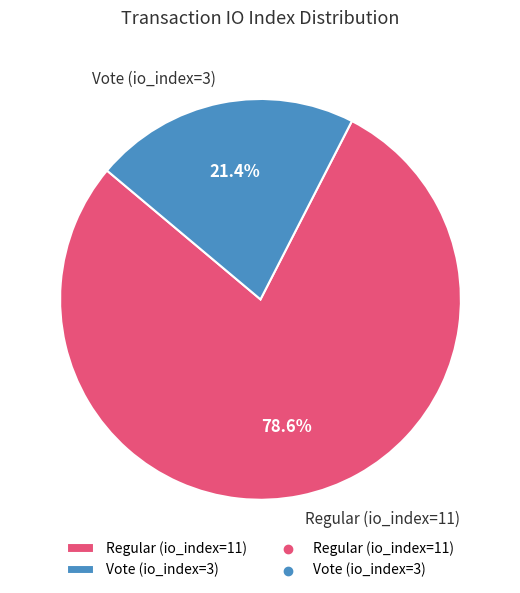

Which category has the biggest portion of the pie?

Regular (io_index=11)